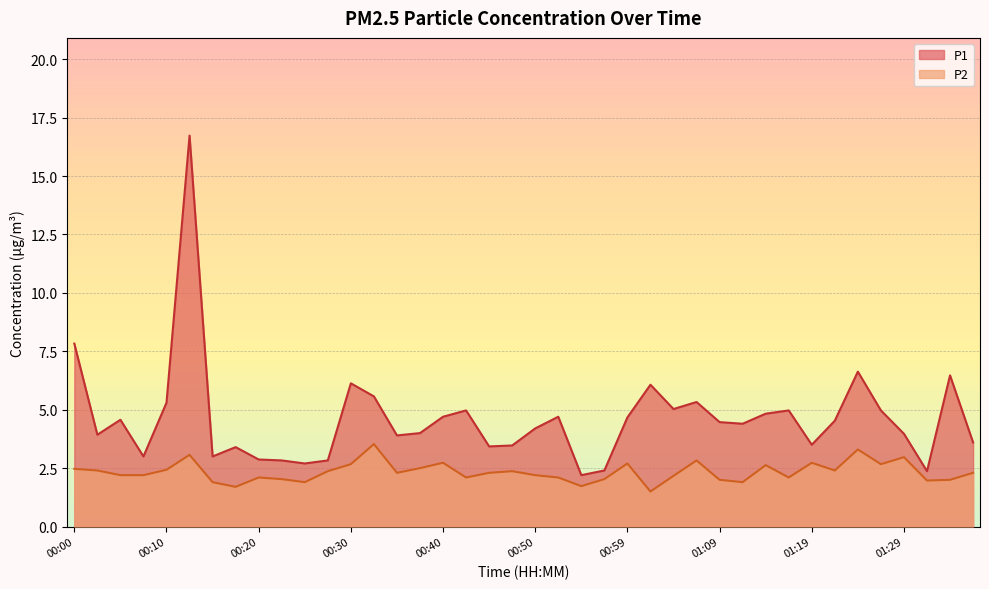

True or false: P2 and P1 intersect in this chart.

False